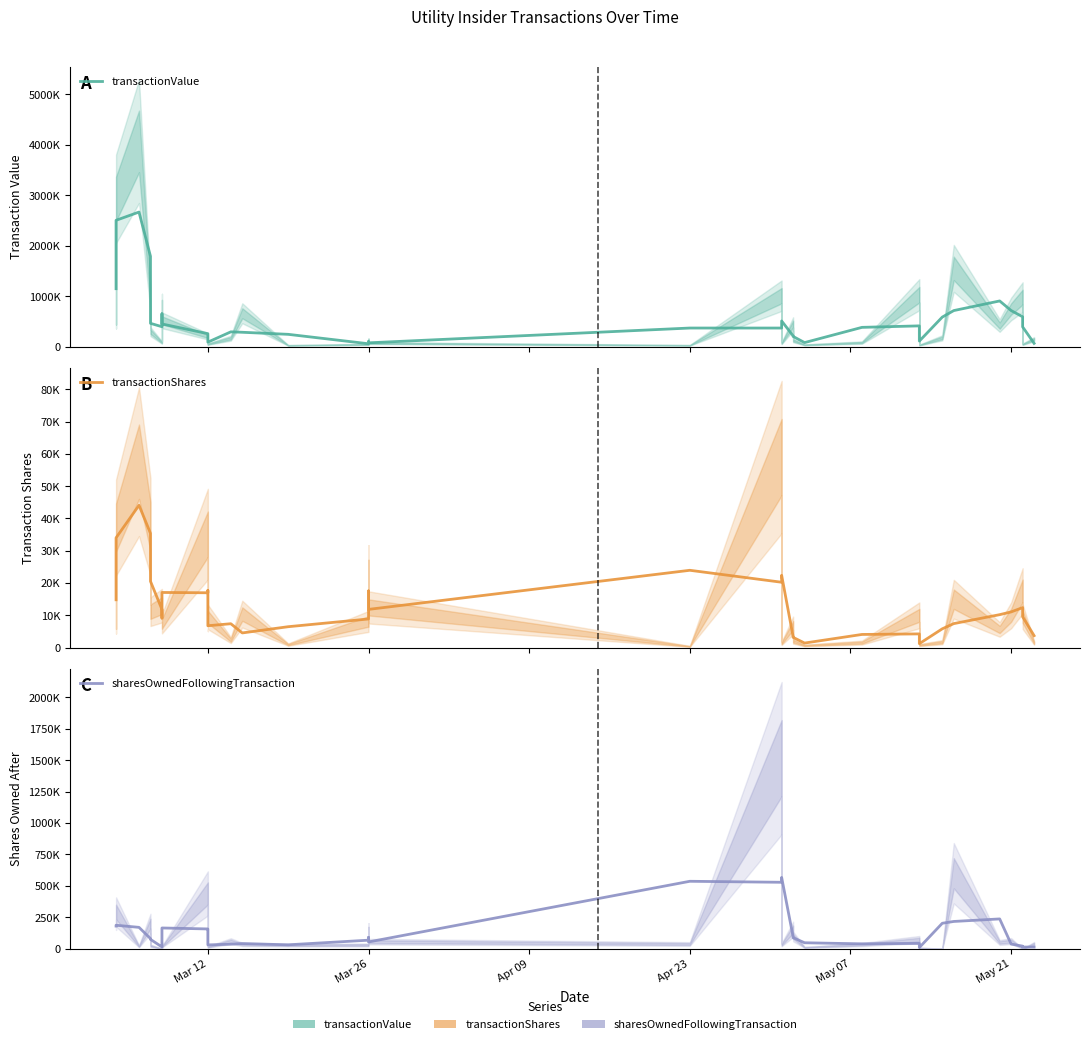

True or false: sharesOwnedFollowingTransaction has a value of 321504.9 at Mar 26.

False